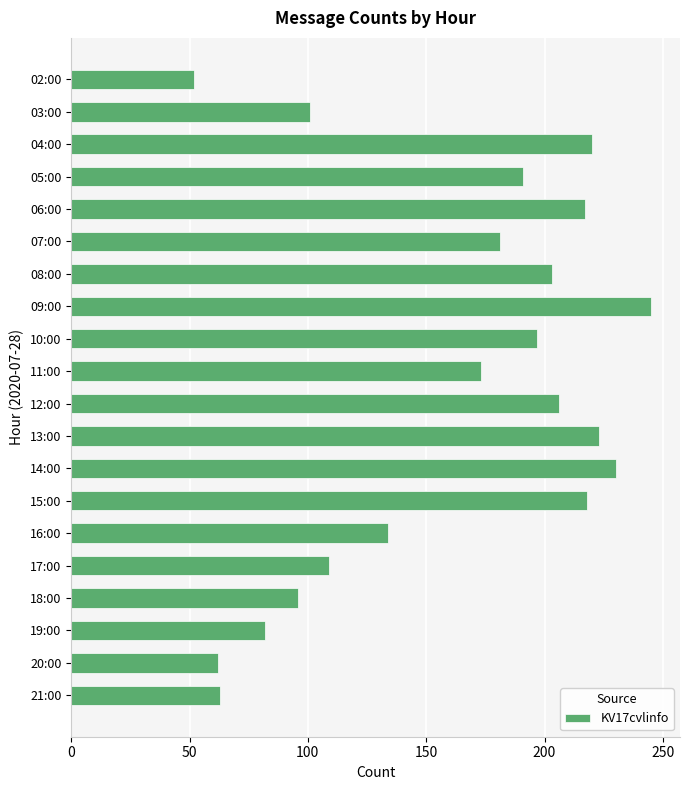

What is the ratio of the value at 03:00 to the value at 16:00?

0.8